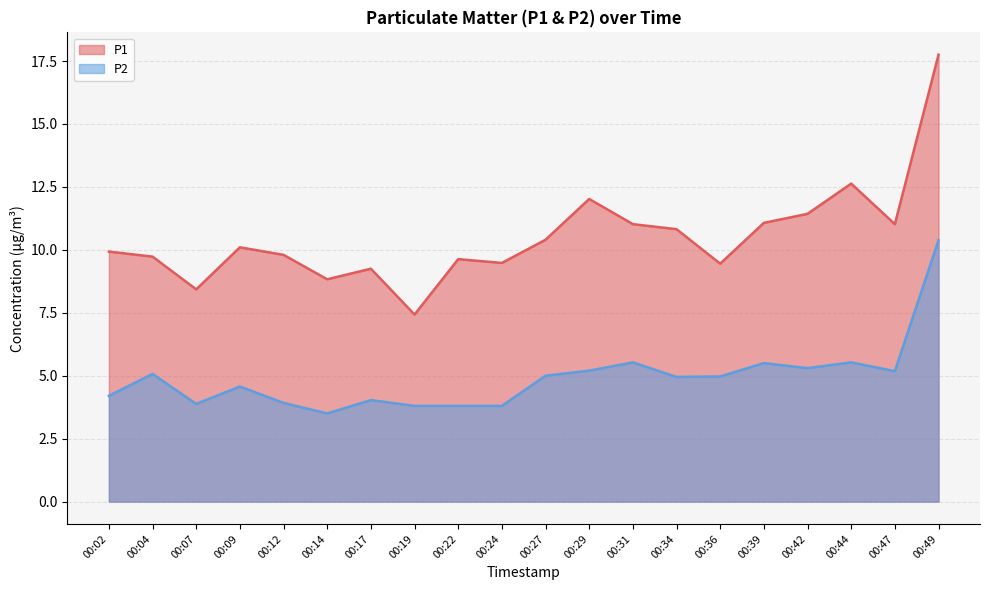

Reading right to left, list all the values displayed in this chart.

P1: 00:49=17.8	00:47=11.0	00:44=12.6	00:42=11.4	00:39=11.1	00:36=9.4	00:34=10.8	00:31=11.0	00:29=12.0	00:27=10.4	00:24=9.5	00:22=9.6	00:19=7.4	00:17=9.2	00:14=8.8	00:12=9.8	00:09=10.1	00:07=8.4	00:04=9.7	00:02=9.9
P2: 00:49=10.4	00:47=5.2	00:44=5.5	00:42=5.3	00:39=5.5	00:36=5.0	00:34=5.0	00:31=5.5	00:29=5.2	00:27=5.0	00:24=3.8	00:22=3.8	00:19=3.8	00:17=4.0	00:14=3.5	00:12=3.9	00:09=4.6	00:07=3.9	00:04=5.1	00:02=4.2